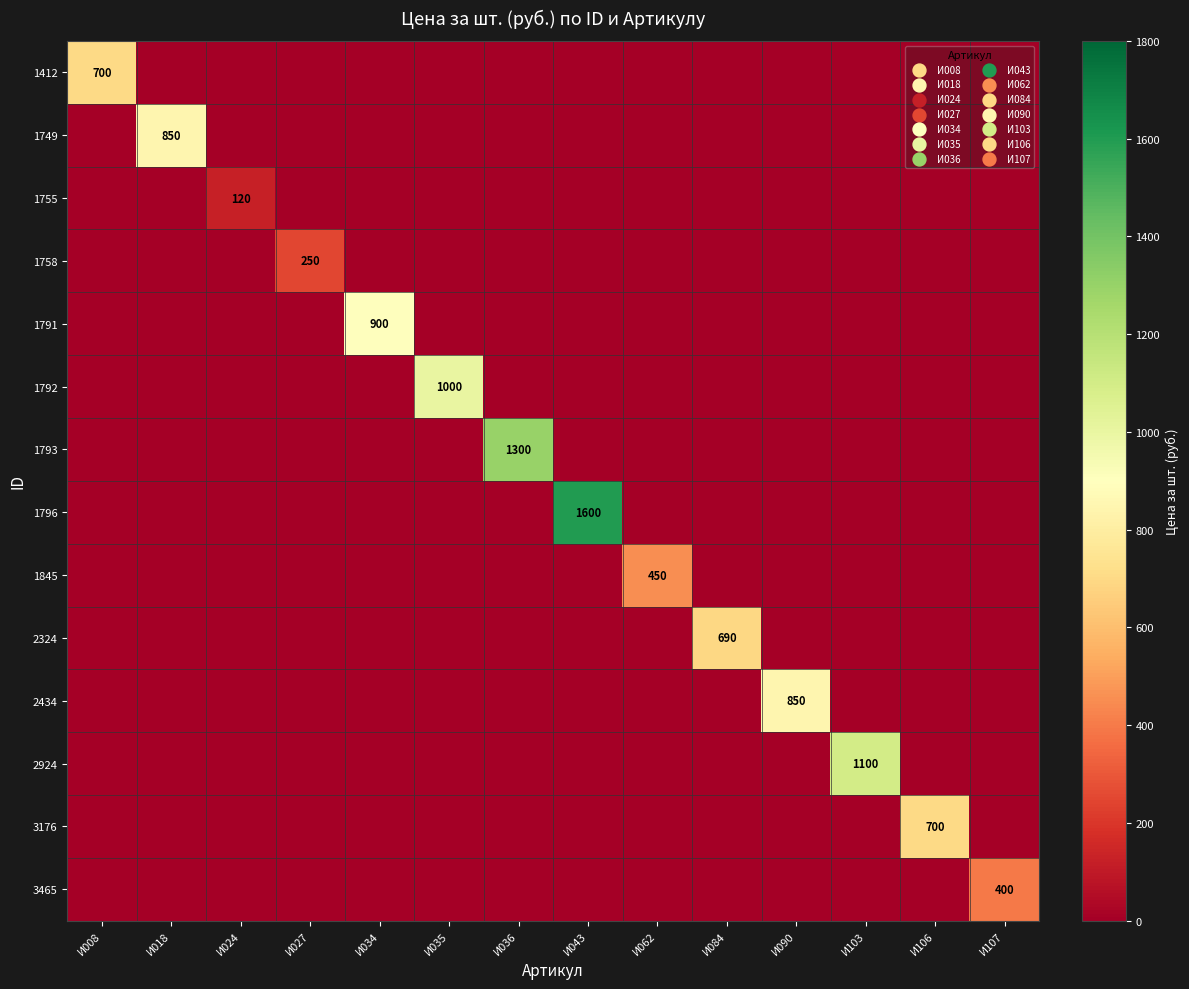

How many data points in 3465 are above 0?

1